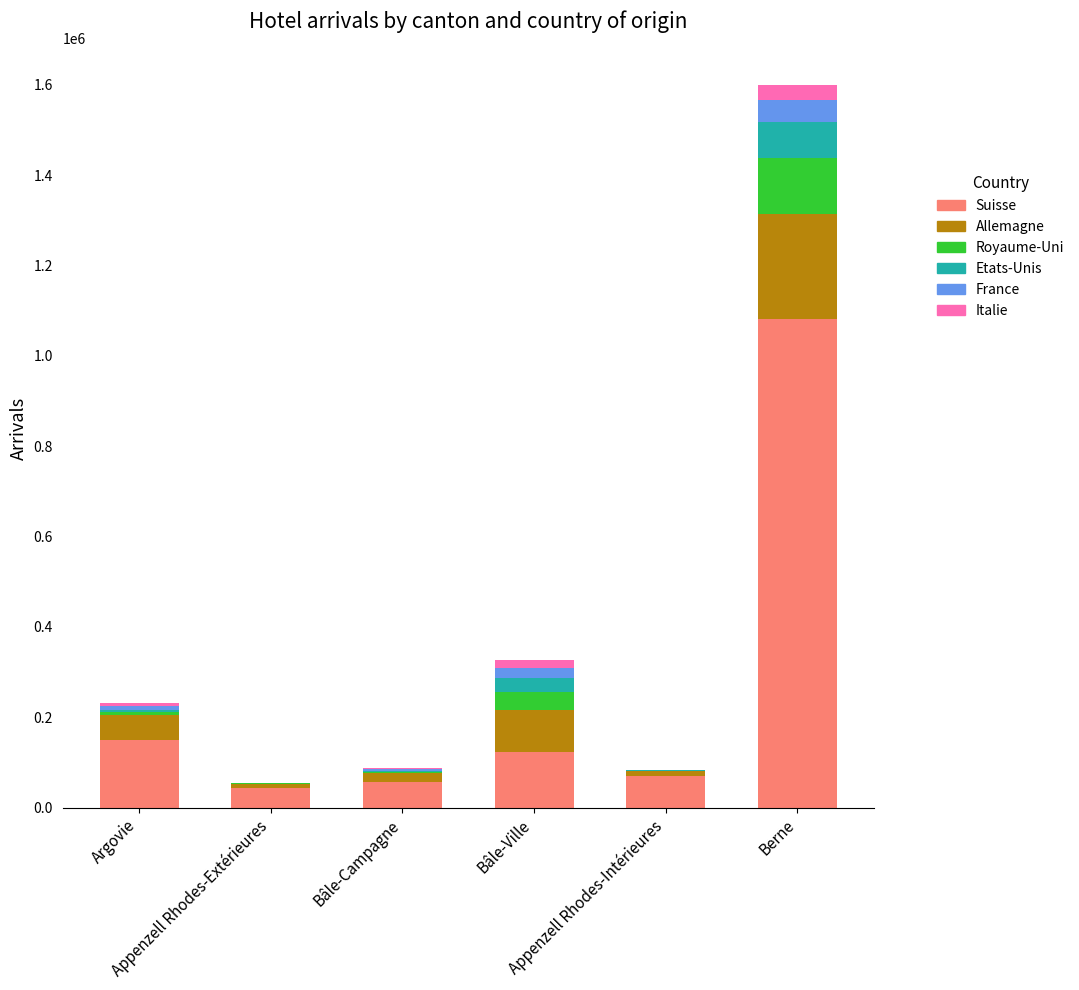

Are the bars grouped side by side (vs. stacked)?

No